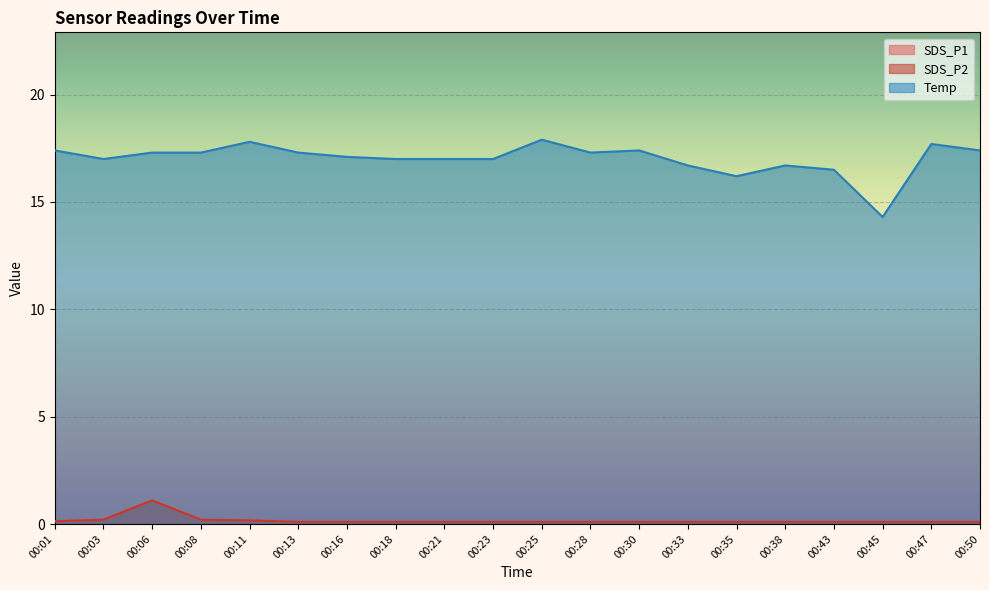

What is the difference between the maximum and minimum values in the Temp series?

3.6